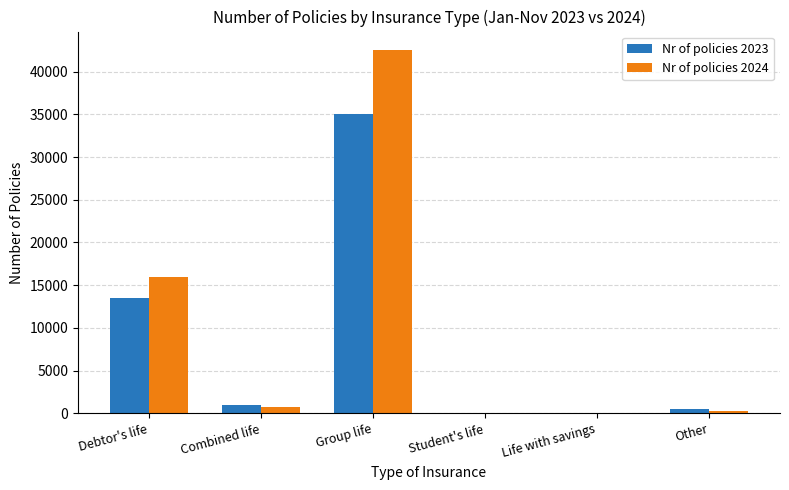

At which category is the sum across all series the highest?

Group life